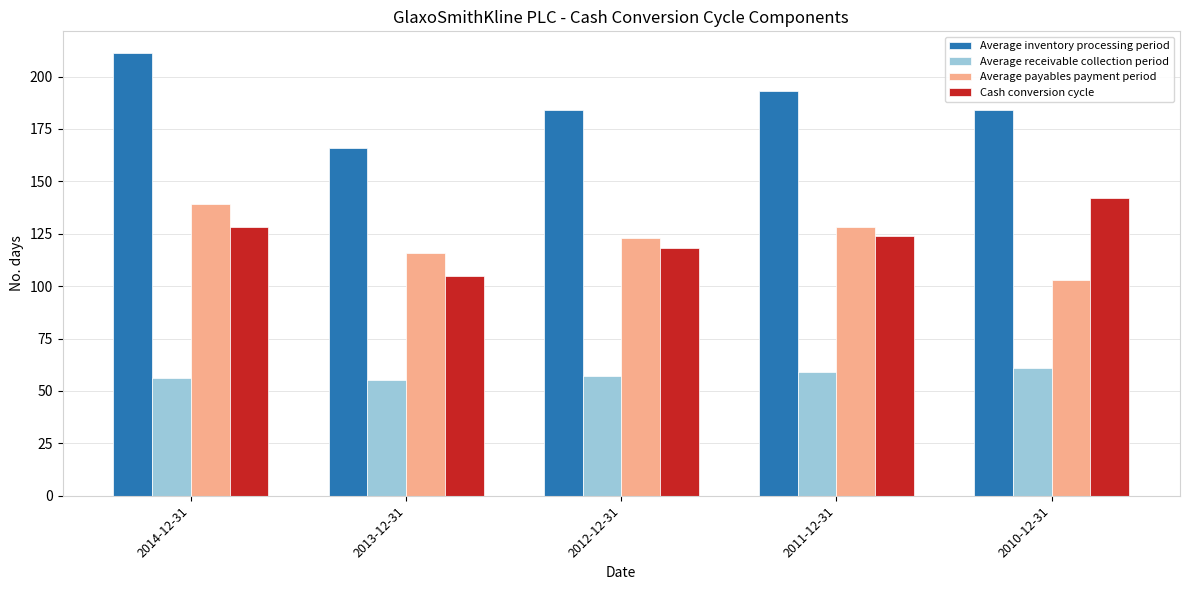

Is it true that Average payables payment period equals 128 at 2011-12-31?

True